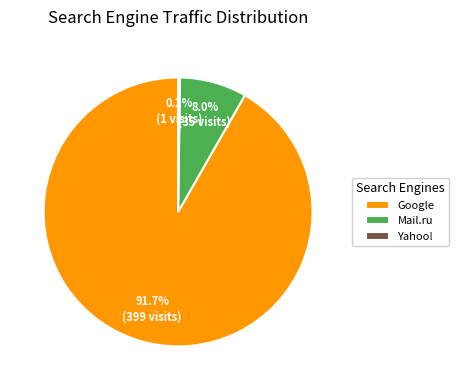

What is the largest slice in the pie chart?

Google